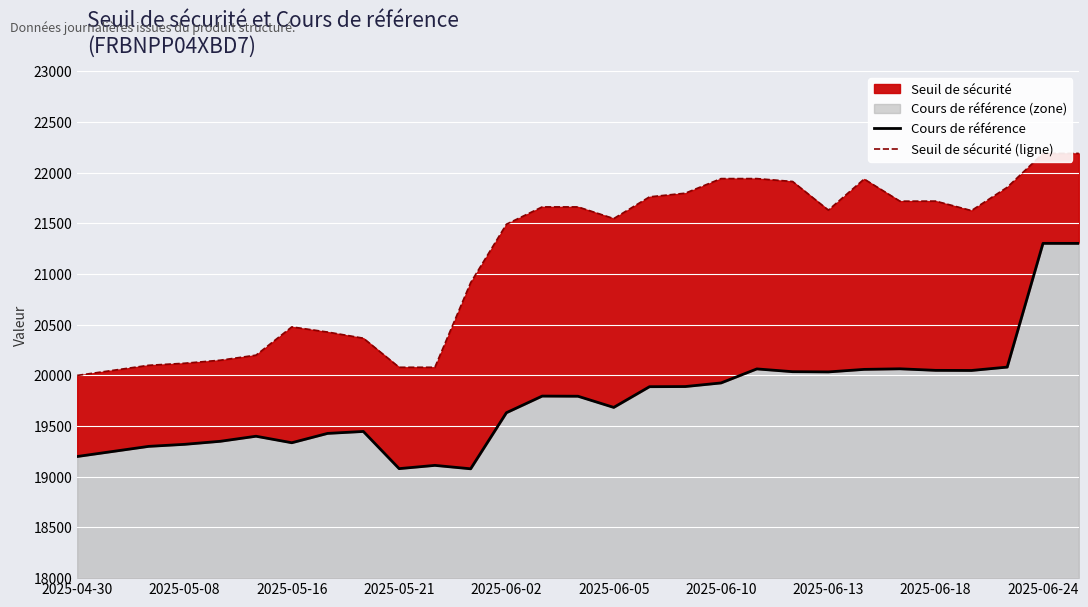

Rank the series by their average value, from highest to lowest.

Seuil de sécurité (ligne), Cours de référence